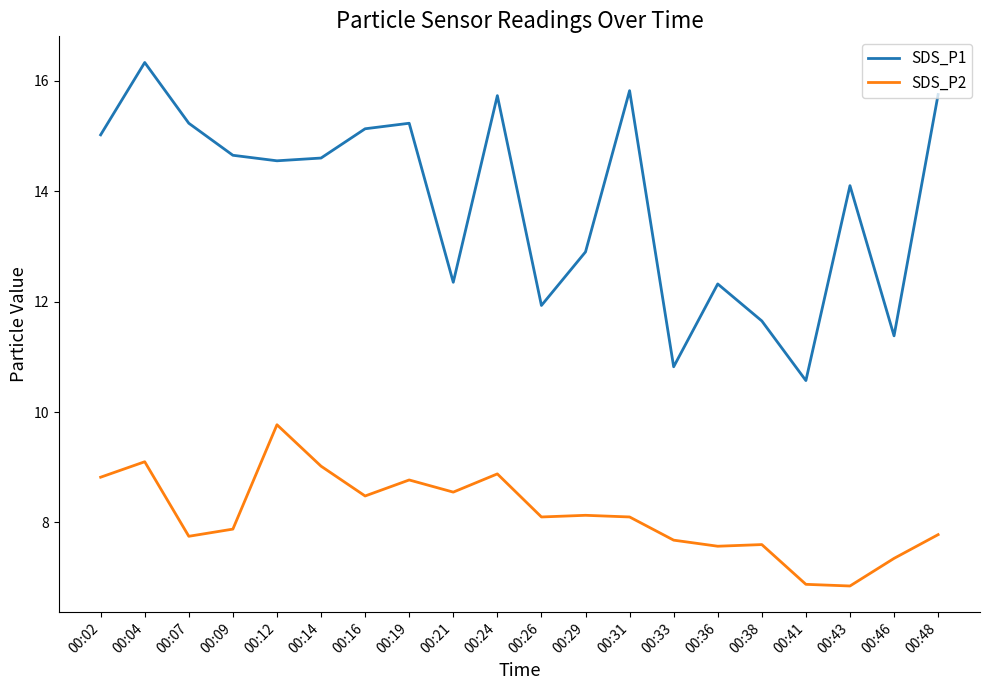

What is the lowest value of the SDS_P1 series?

10.6